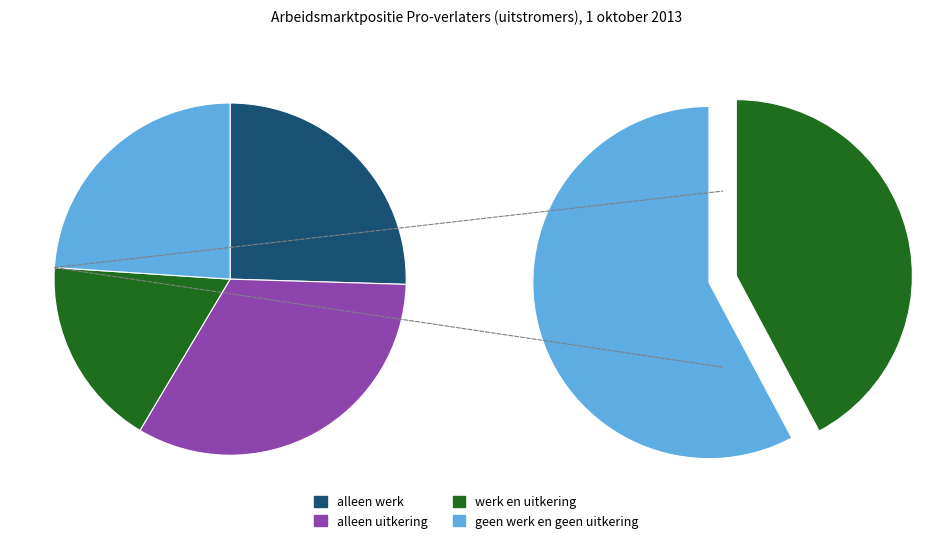

Do geen werk en geen uitkering and werk en uitkering together represent more than half of the pie?

No